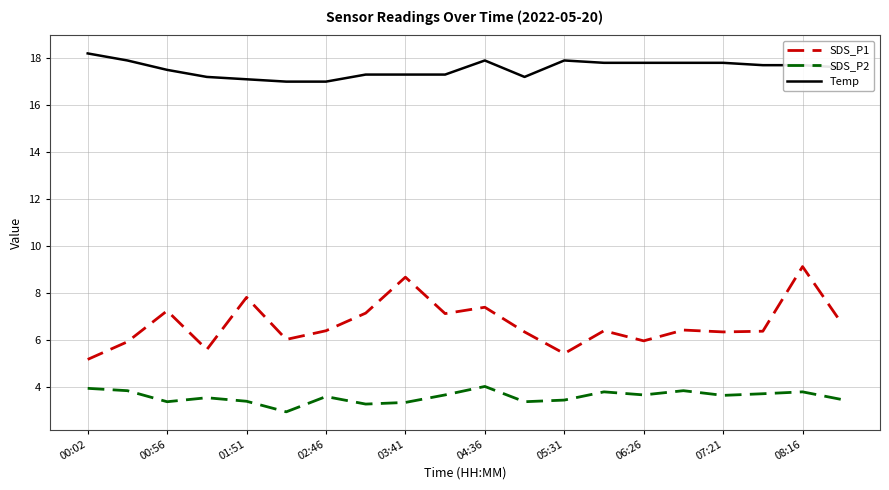

List the series in order of their overall mean, lowest first.

SDS_P2, SDS_P1, Temp